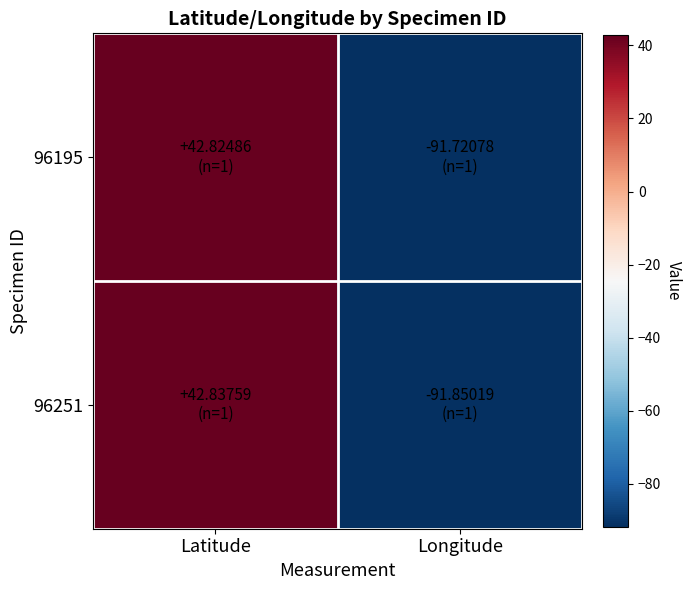

Reading left to right, extract all data points from this chart.

96195: Latitude=42.8	Longitude=-91.7
96251: Latitude=42.8	Longitude=-91.9